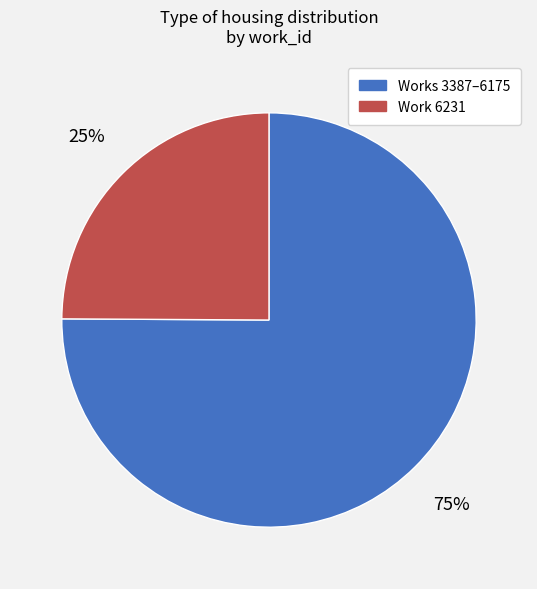

Is it true that Works 3387–6175 is 75% of the pie?

True